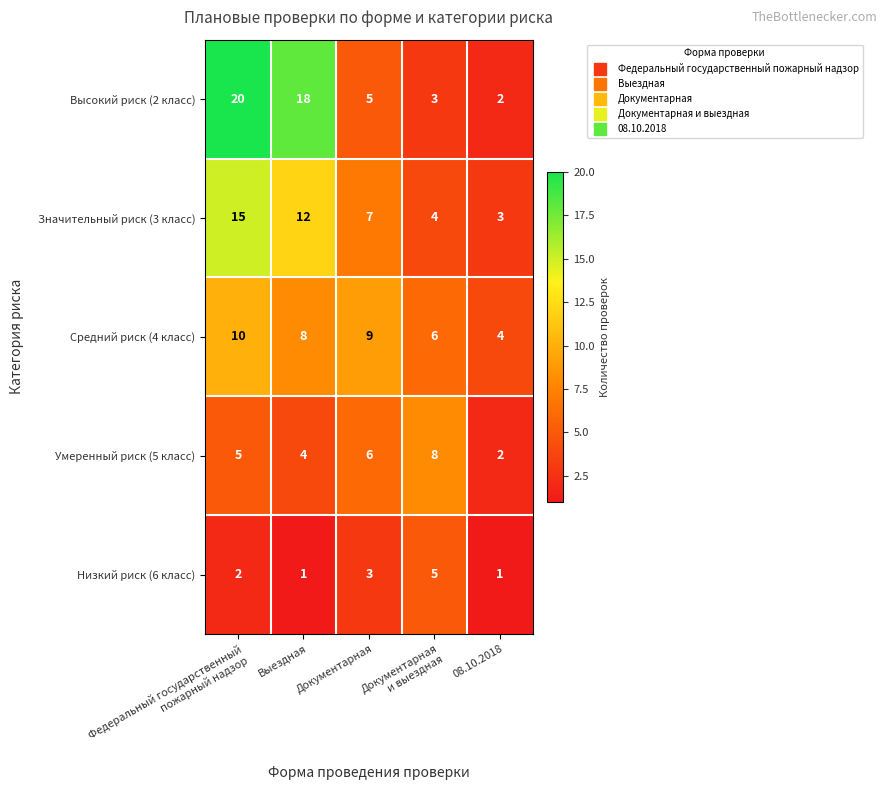

The value of Высокий риск (2 класс) at Выездная is 18. True or false?

True